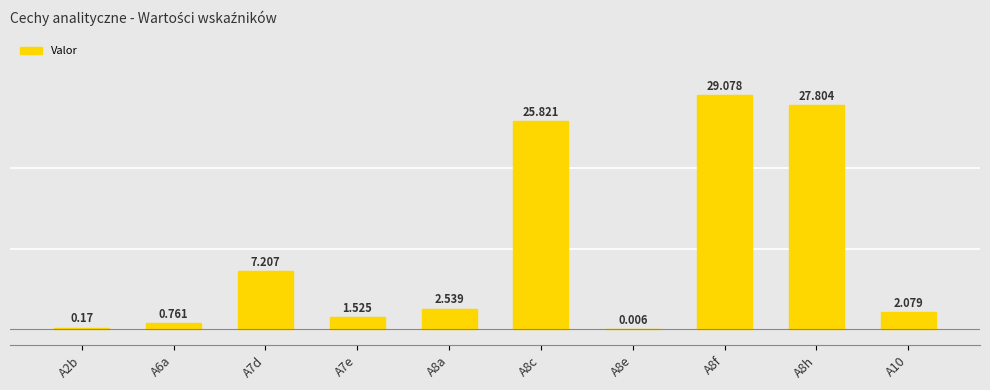

What is the average value?

9.7